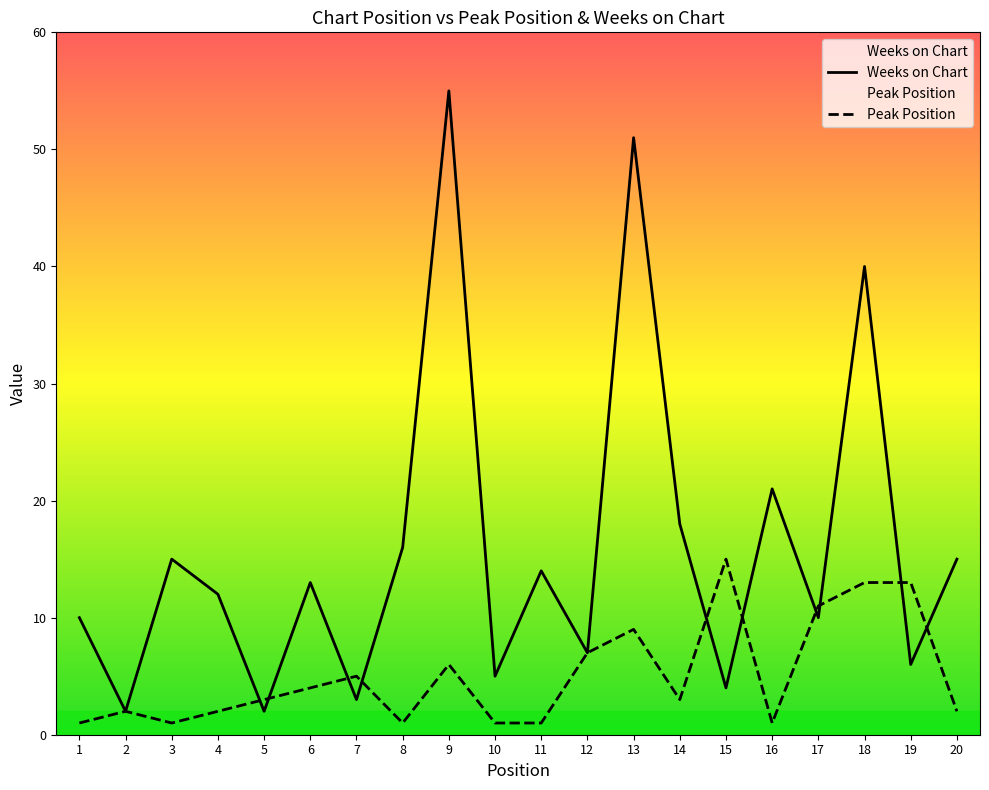

At which category does Weeks on Chart reach its first local peak?

3